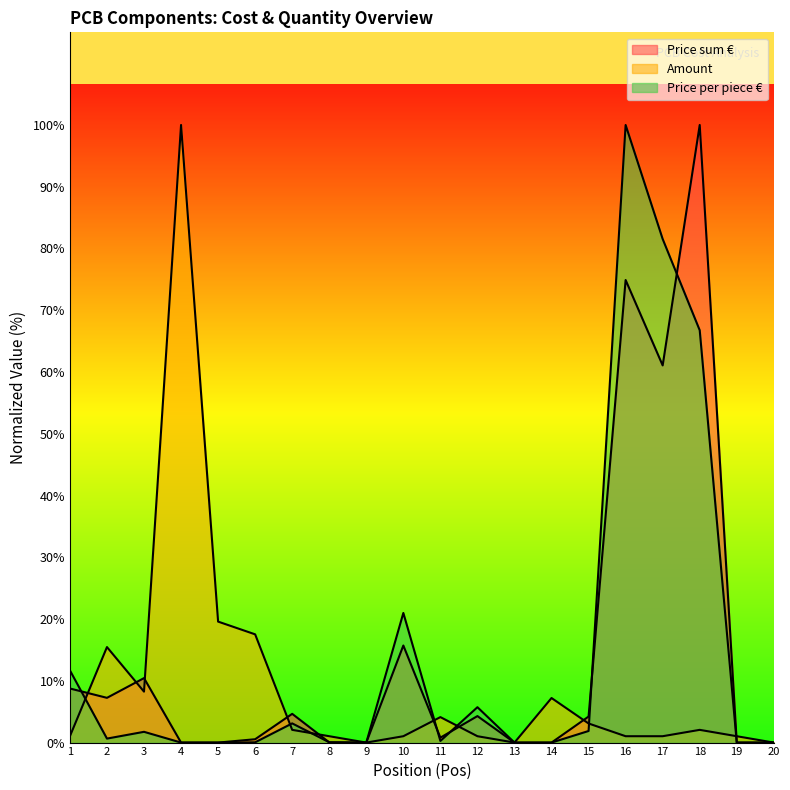

Reading right to left, extract all data points from this chart.

Price sum €: 20=0.0	19=0.0	18=100.0	17=61.1	16=74.9	15=4.2	14=0.0	13=0.0	12=4.3	11=0.8	10=15.7	9=0.0	8=0.0	7=4.7	6=0.5	5=0.0	4=0.0	3=10.4	2=7.2	1=8.8
Amount: 20=0.0	19=1.0	18=2.1	17=1.0	16=1.0	15=3.1	14=7.2	13=0.0	12=1.0	11=4.1	10=1.0	9=0.0	8=1.0	7=2.1	6=17.5	5=19.6	4=100.0	3=8.2	2=15.5	1=1.0
Price per piece €: 20=0.0	19=0.0	18=66.8	17=81.5	16=100.0	15=1.9	14=0.0	13=0.0	12=5.7	11=0.3	10=21.0	9=0.0	8=0.0	7=3.1	6=0.0	5=0.0	4=0.0	3=1.7	2=0.6	1=11.7